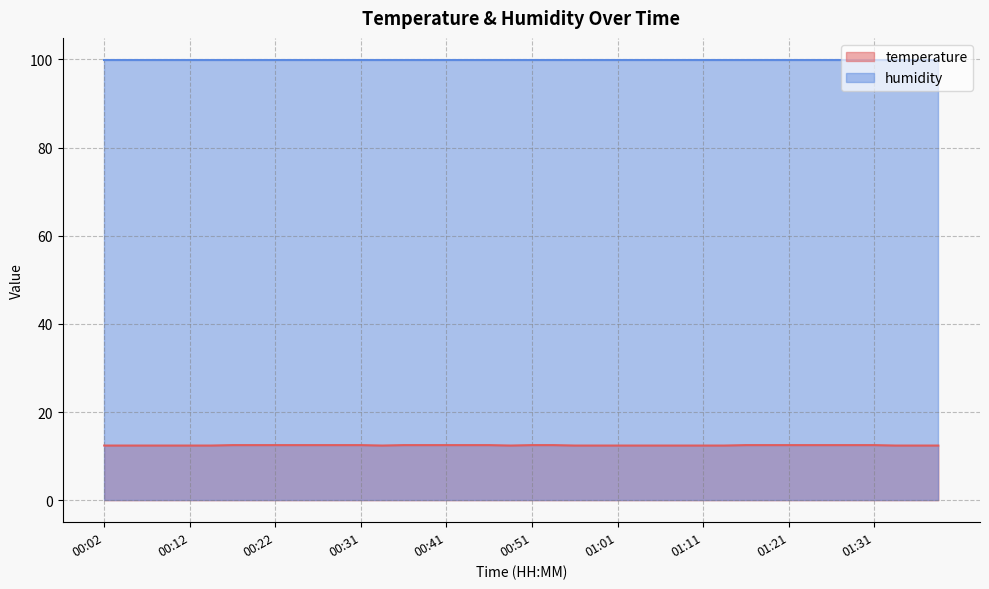

How many data points does each series have?

40